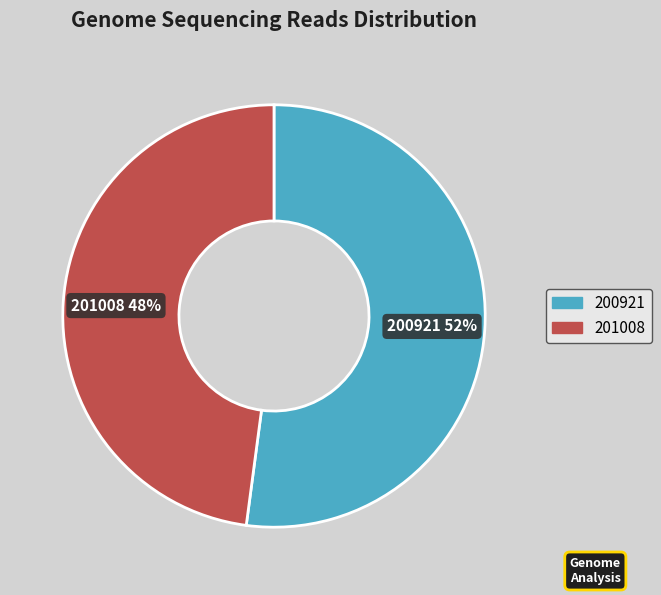

What is the smallest slice in the pie chart?

201008